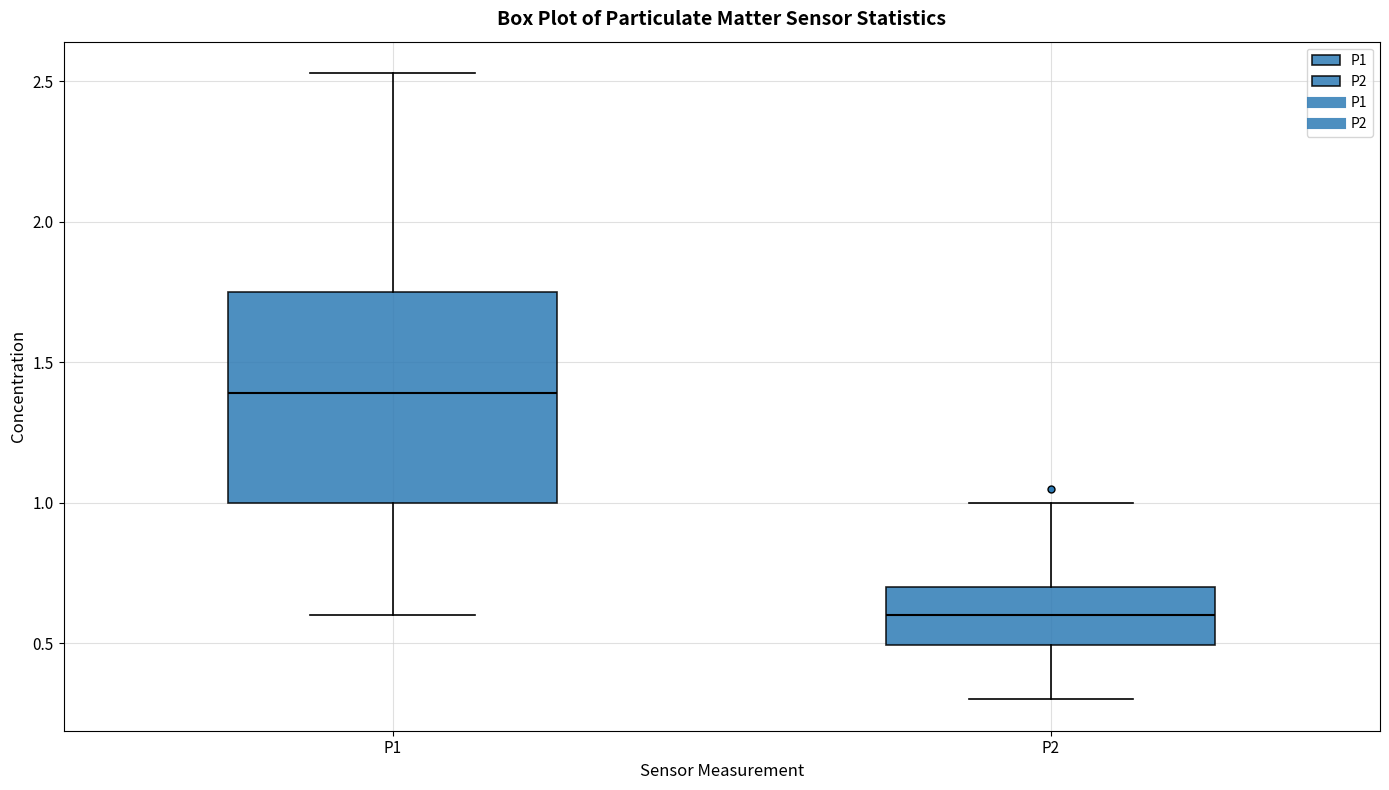

Which box has the highest median line?

P1